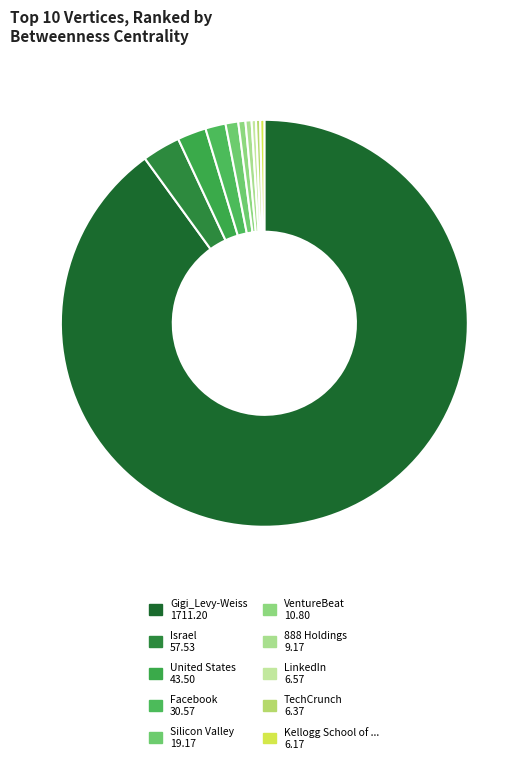

What is the largest slice in the pie chart?

Gigi_Levy-Weiss 1711.20